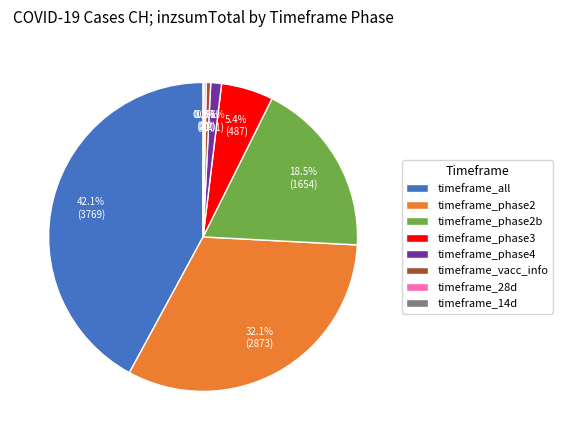

Which category has the biggest portion of the pie?

timeframe_all